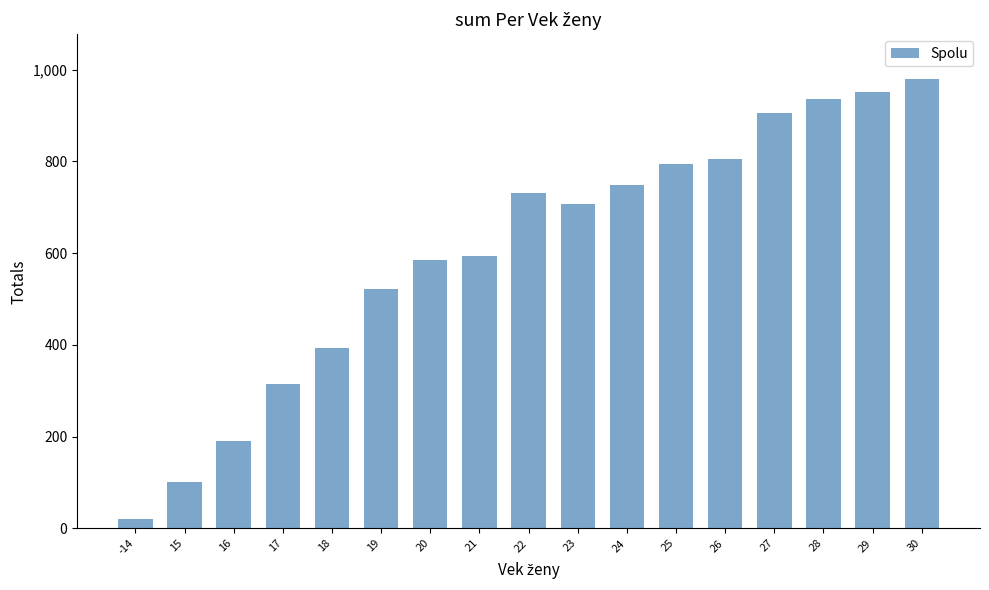

What is the sum of all values?

10280